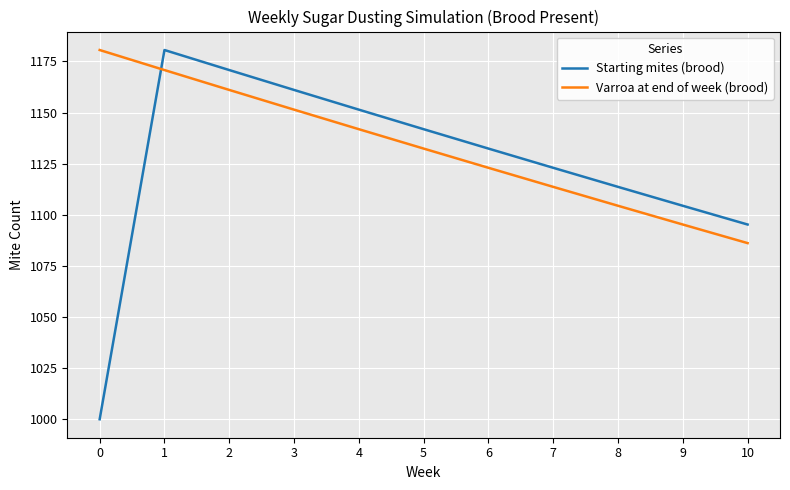

Which series has the widest spread of values?

Starting mites (brood)